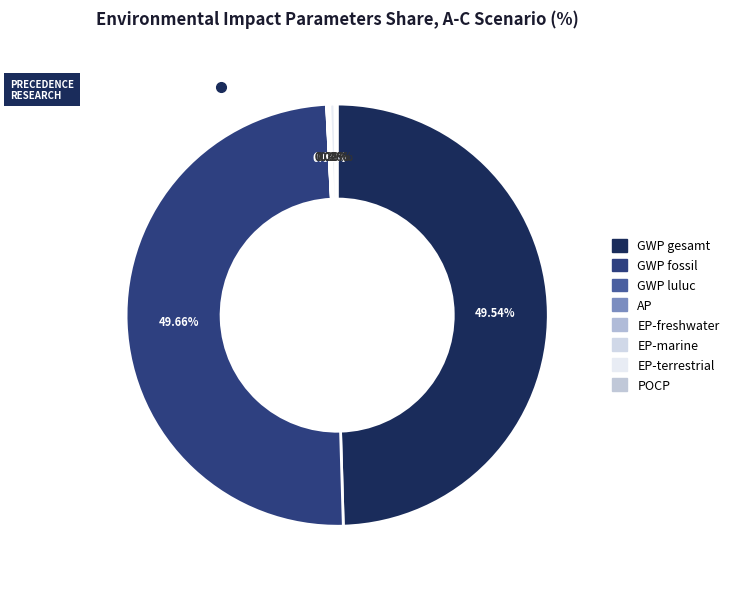

How many segments does this pie chart have?

8